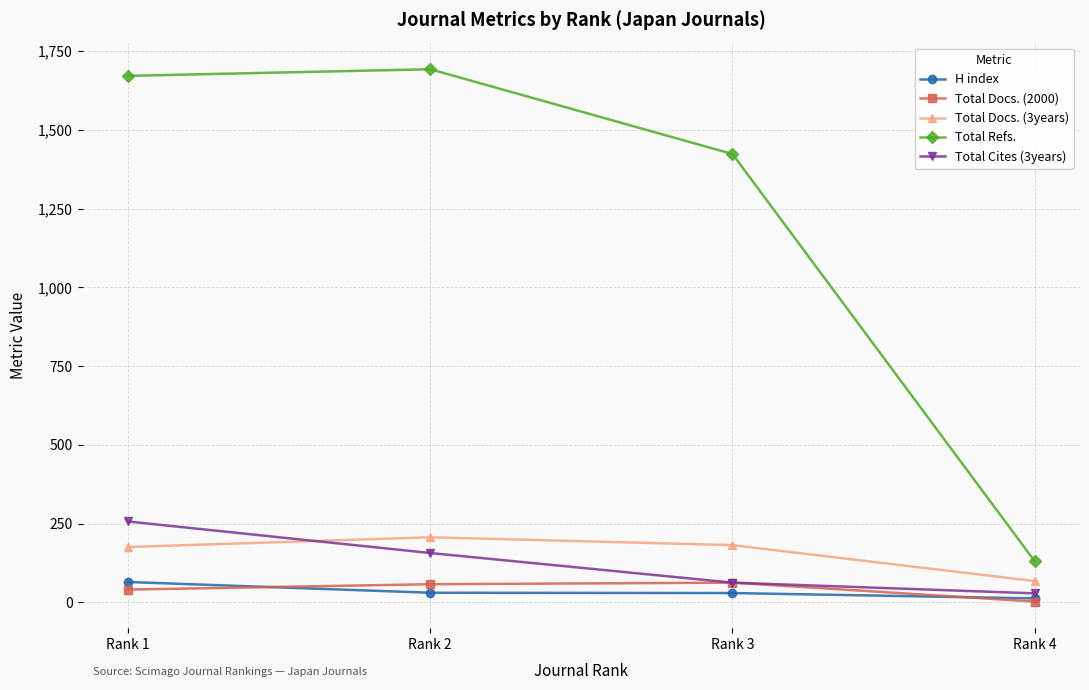

True or false: H index and Total Docs. (3years) cross at least once.

False